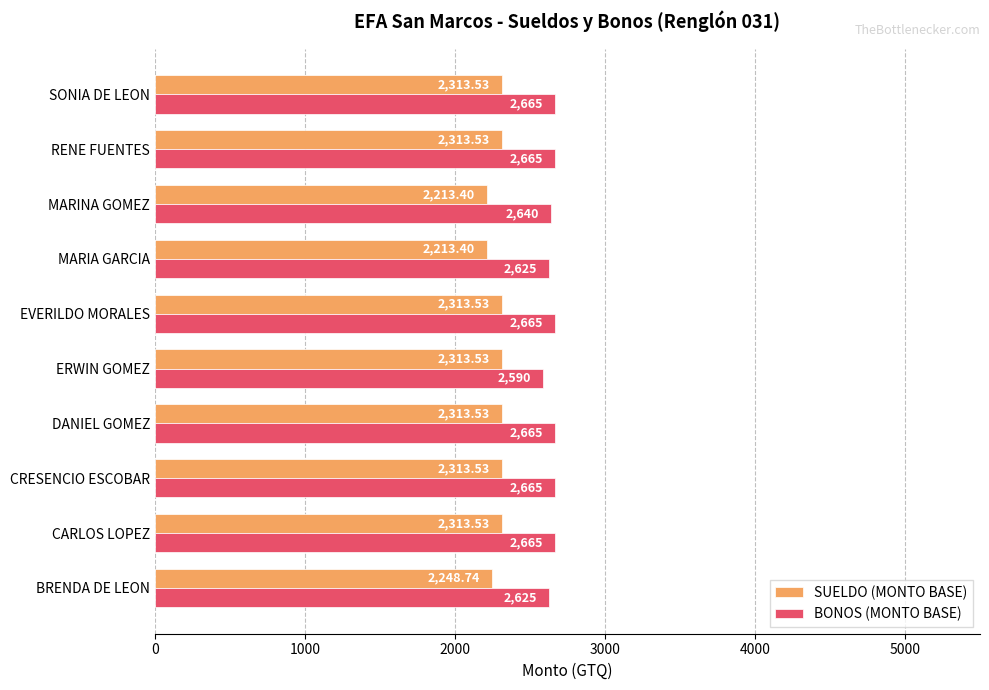

Which series has the largest range (max minus min)?

SUELDO (MONTO BASE)